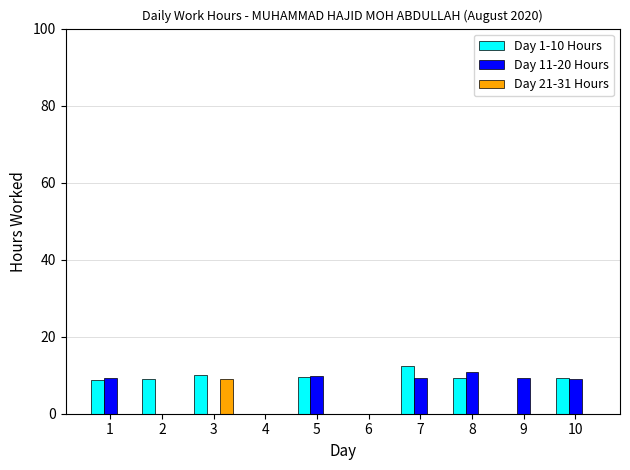

Is it true that Day 1-10 Hours equals 1.9 at 2?

False